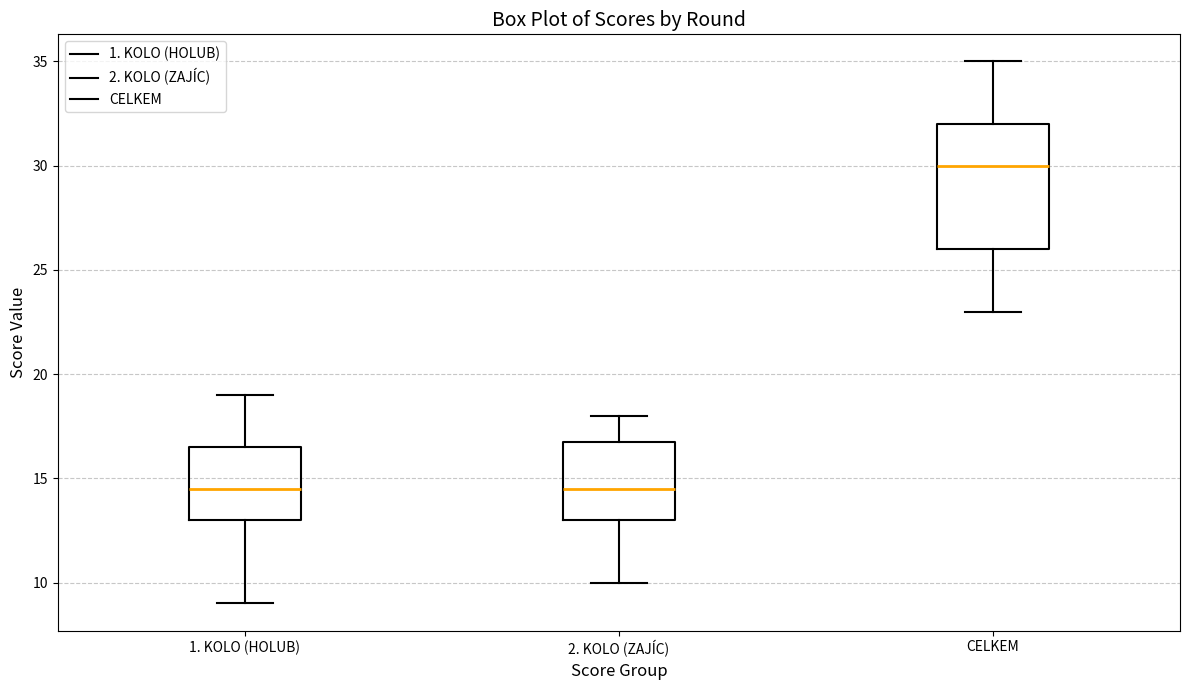

Reading left to right, read every box against the y-axis: the position of its median line, the range the box covers, and the ends of its whiskers. The values are not printed on the chart, so give them approximately, as read against the axis.

1. KOLO (HOLUB): median 14.5, box 13.0 to 16.5, whiskers 9.0 to 19.0
2. KOLO (ZAJÍC): median 14.5, box 13.0 to 17.0, whiskers 10.0 to 18.0
CELKEM: median 30.0, box 26.0 to 32.0, whiskers 23.0 to 35.0